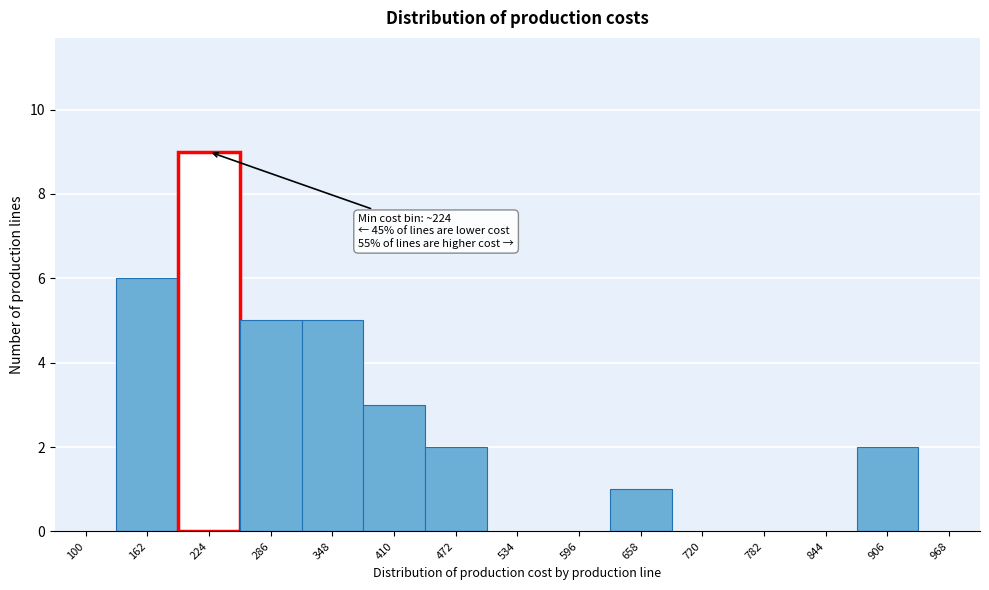

Reading left to right, extract all data points from this chart.

100=0	162=6	224=9	286=5	348=5	410=3	472=2	534=0	596=0	658=1	720=0	782=0	844=0	906=2	968=0